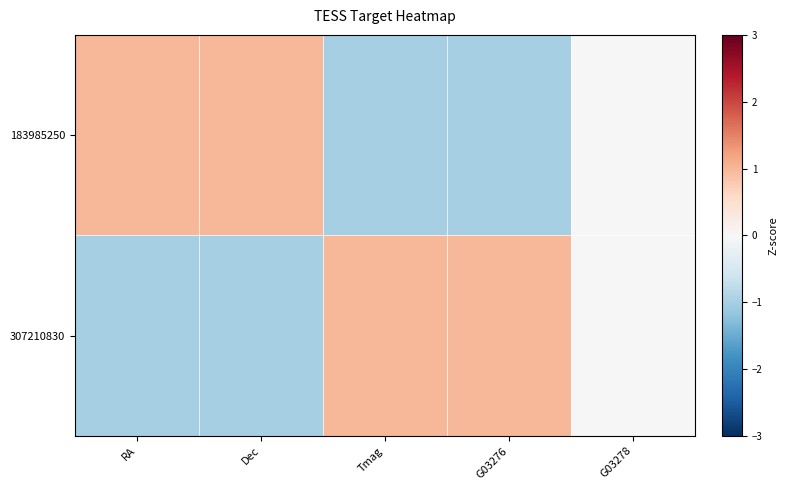

Reading right to left, extract all data points from this chart.

183985250: G03278=0.0	G03276=-1.0	Tmag=-1.0	Dec=1.0	RA=1.0
307210830: G03278=0.0	G03276=1.0	Tmag=1.0	Dec=-1.0	RA=-1.0